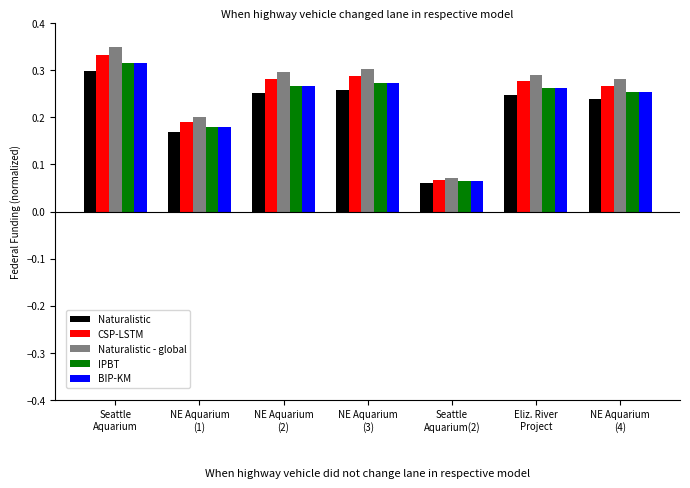

The value of CSP-LSTM at Seattle
Aquarium(2) is 0.0. True or false?

False